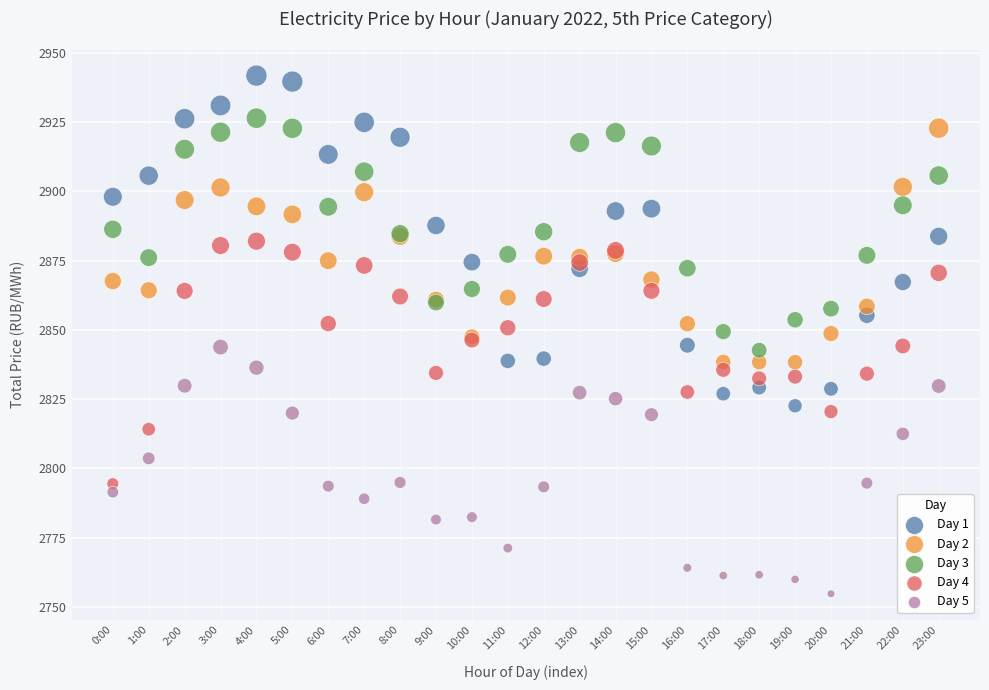

Which series reaches the maximum Y coordinate?

Day 1